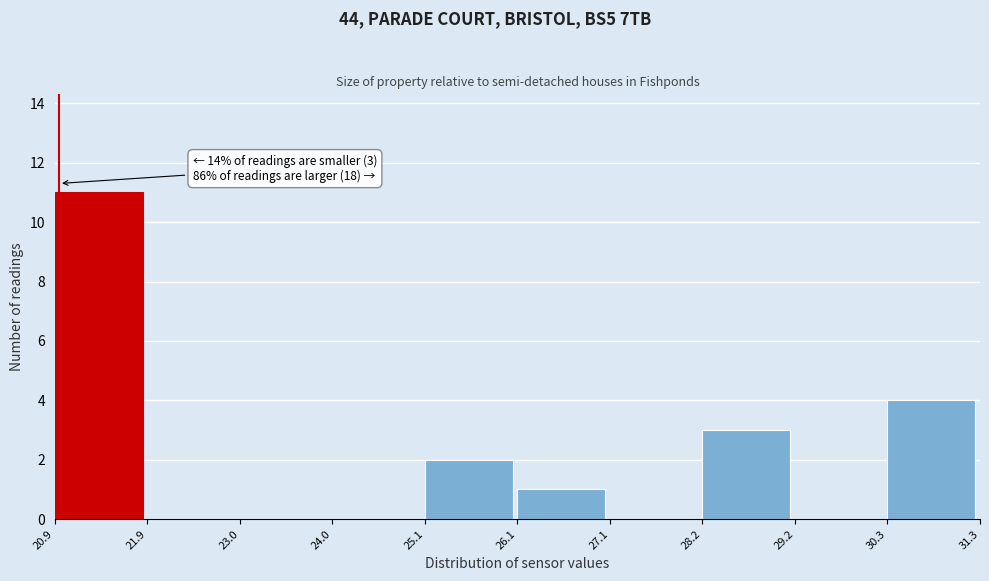

Which range on the x-axis has the tallest bar?

20.9 to 21.9